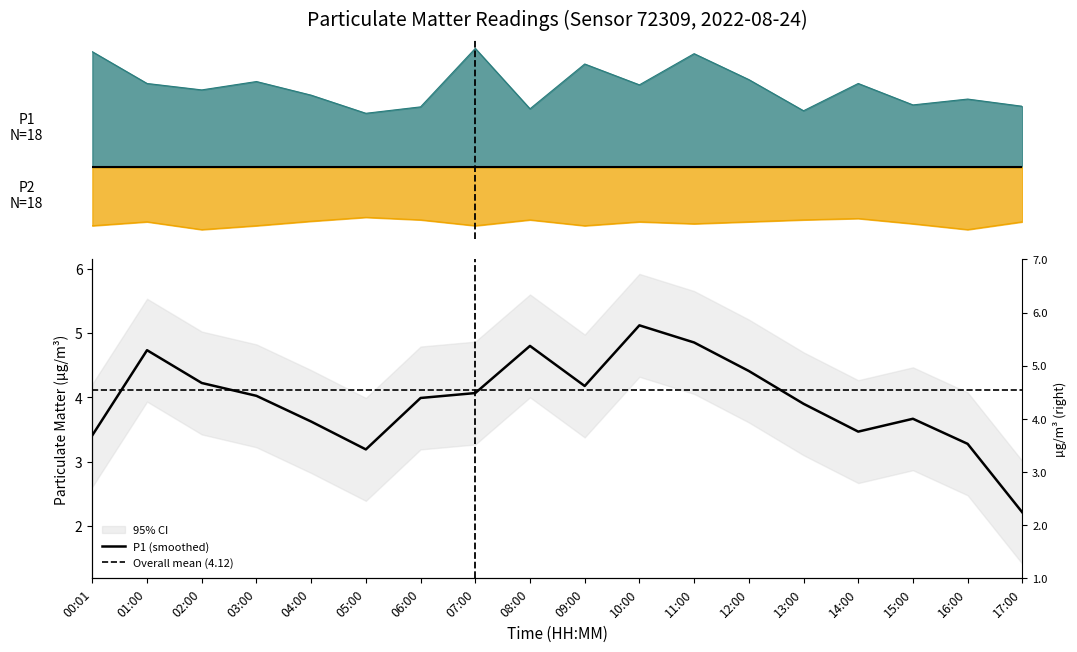

What is the label of the 16th point from the left?

15:00